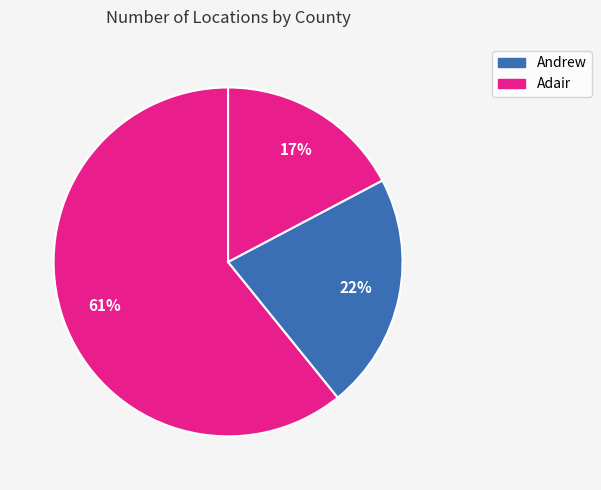

How many slices are in this pie chart?

3